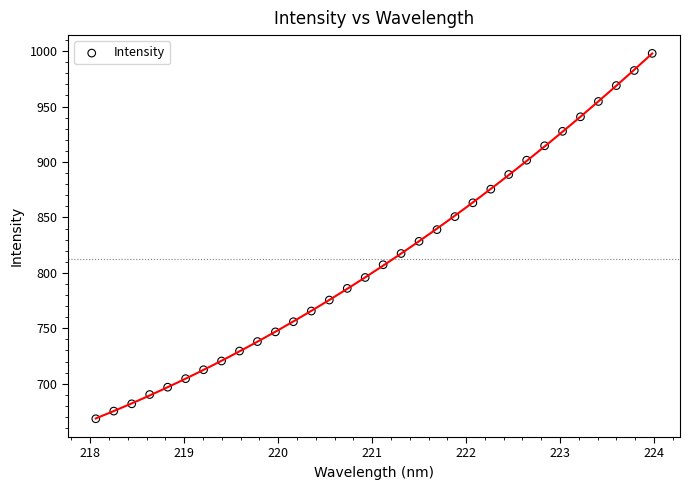

What is the range of Y values (max minus min)?

329.5